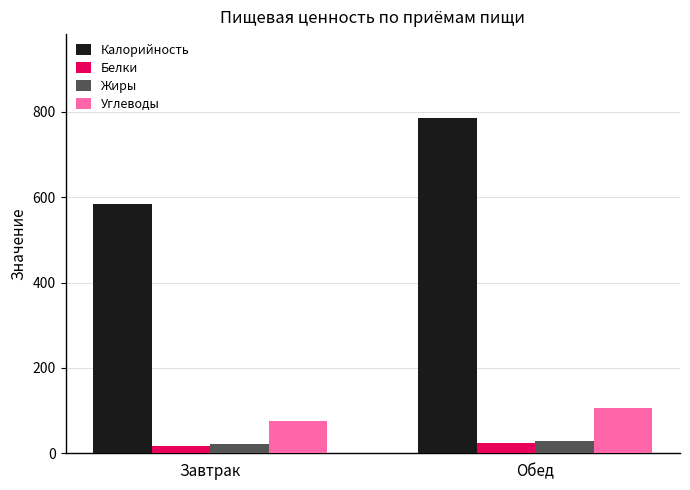

What is the difference between the maximum and minimum values in the Калорийность series?

202.2